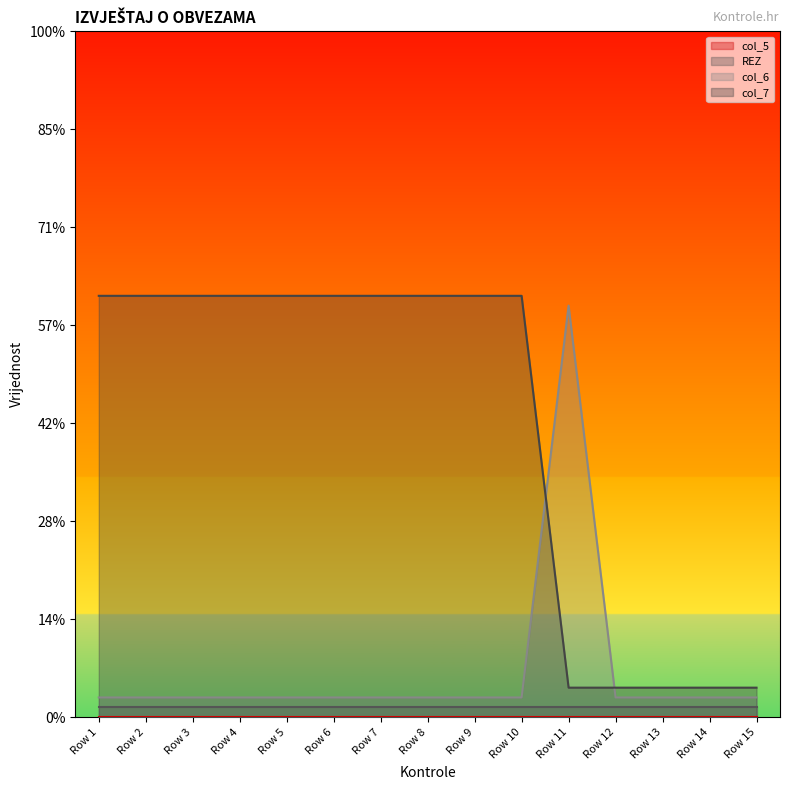

Rank the categories by col_6 value from highest to lowest.

Row 11, Row 1, Row 2, Row 3, Row 4, Row 5, Row 6, Row 7, Row 8, Row 9, Row 10, Row 12, Row 13, Row 14, Row 15